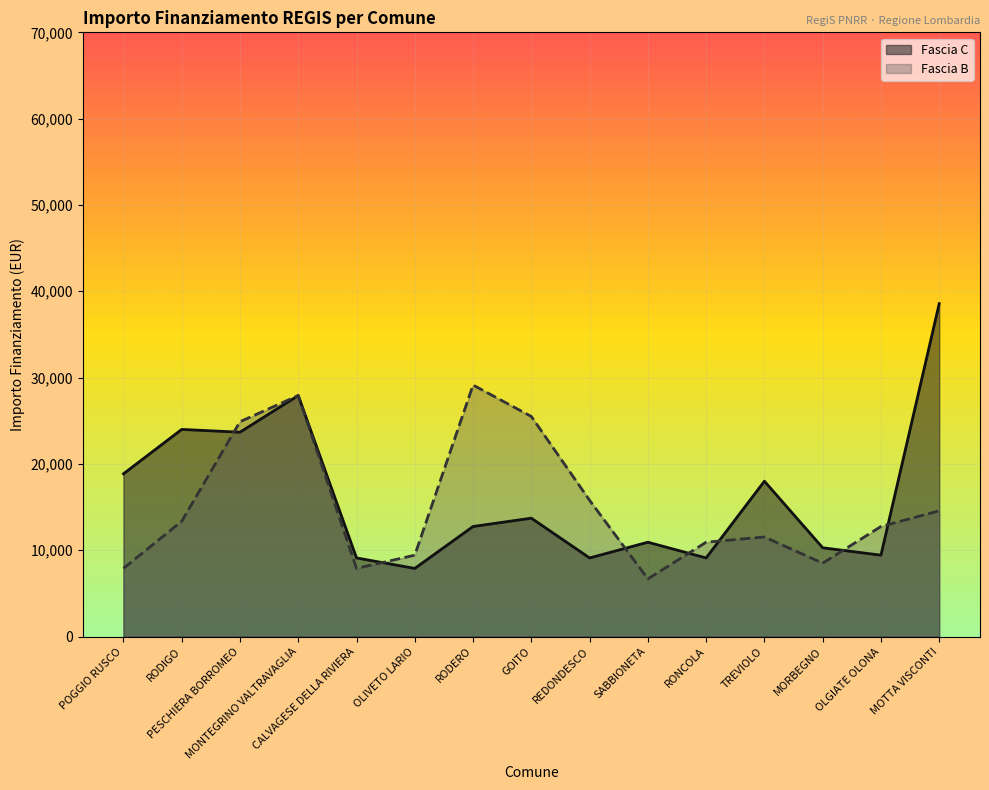

Reading left to right, extract all data points from this chart.

Fascia C: 18854	23996	23673	27922	9105	7891	12747	13712	9105	10926	9105	17997	10284	9427	38565
Fascia B: 7891	13354	24887	27922	7891	9427	29136	25494	15782	6677	10926	11533	8498	12747	14568